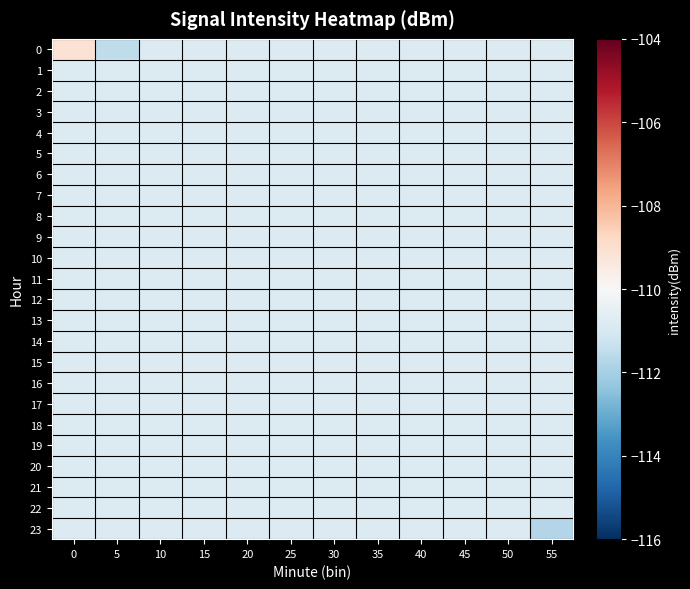

What is the maximum value shown in the chart?

-109.1